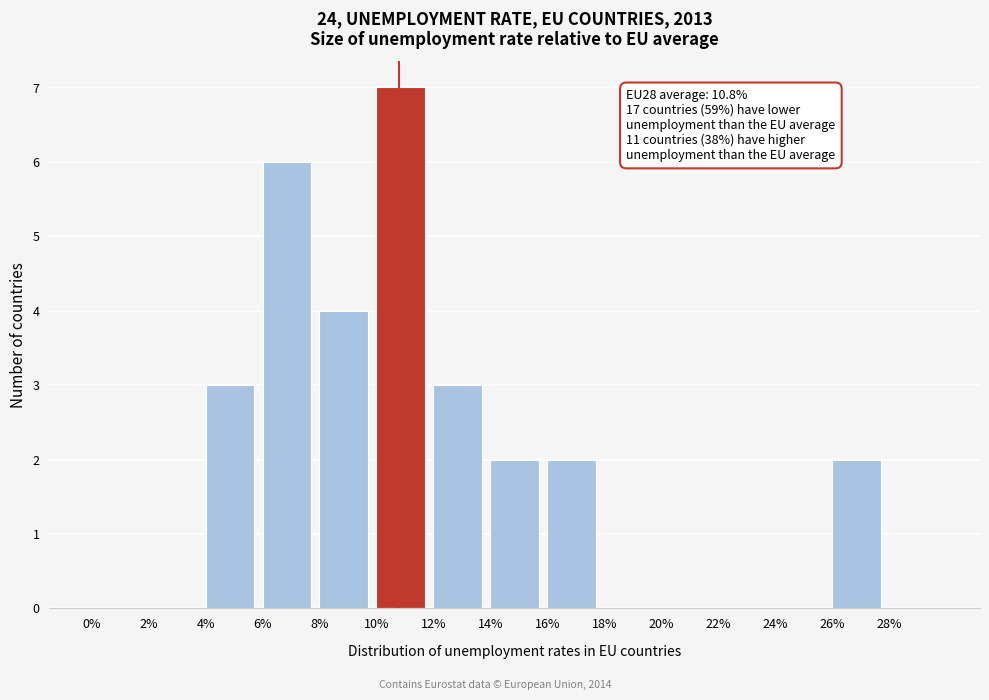

Which range on the x-axis has the tallest bar?

10 to 12